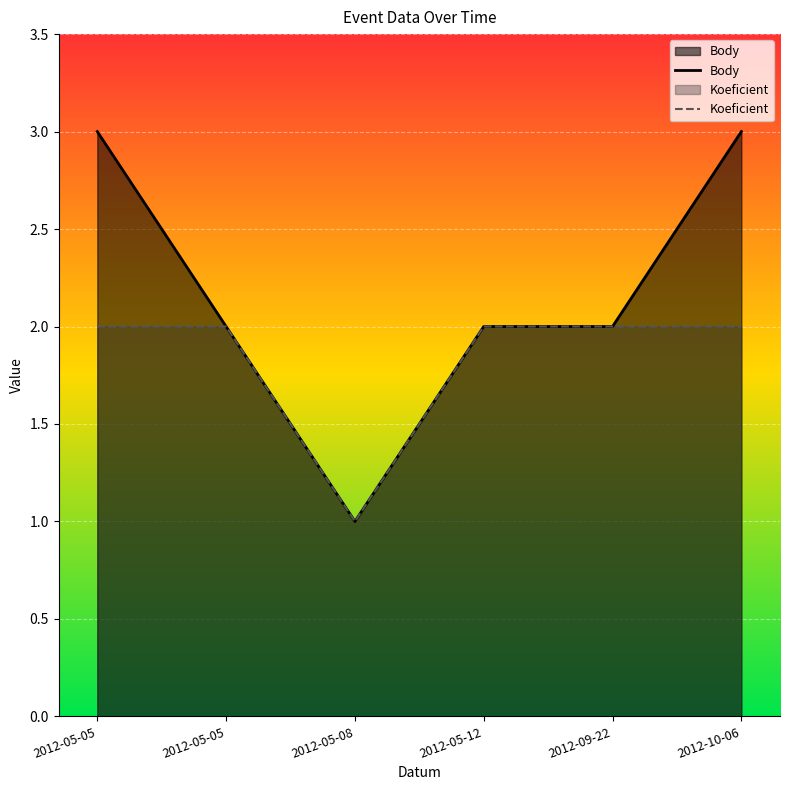

Which series has the largest range (max minus min)?

Body